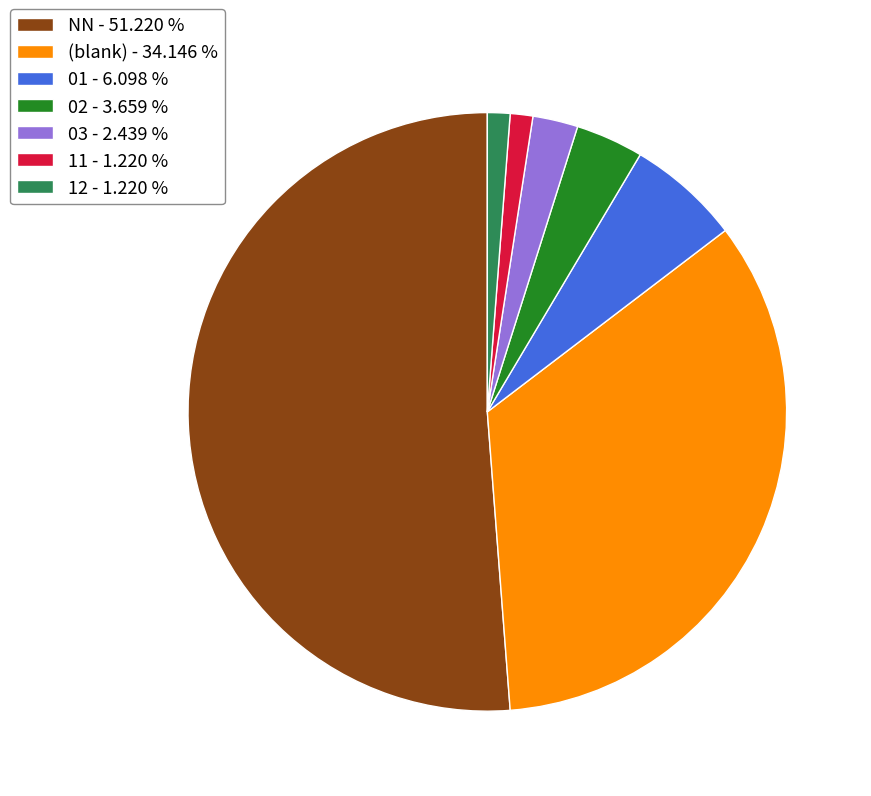

Does NN - 51.220 % represent more than half of the total?

Yes